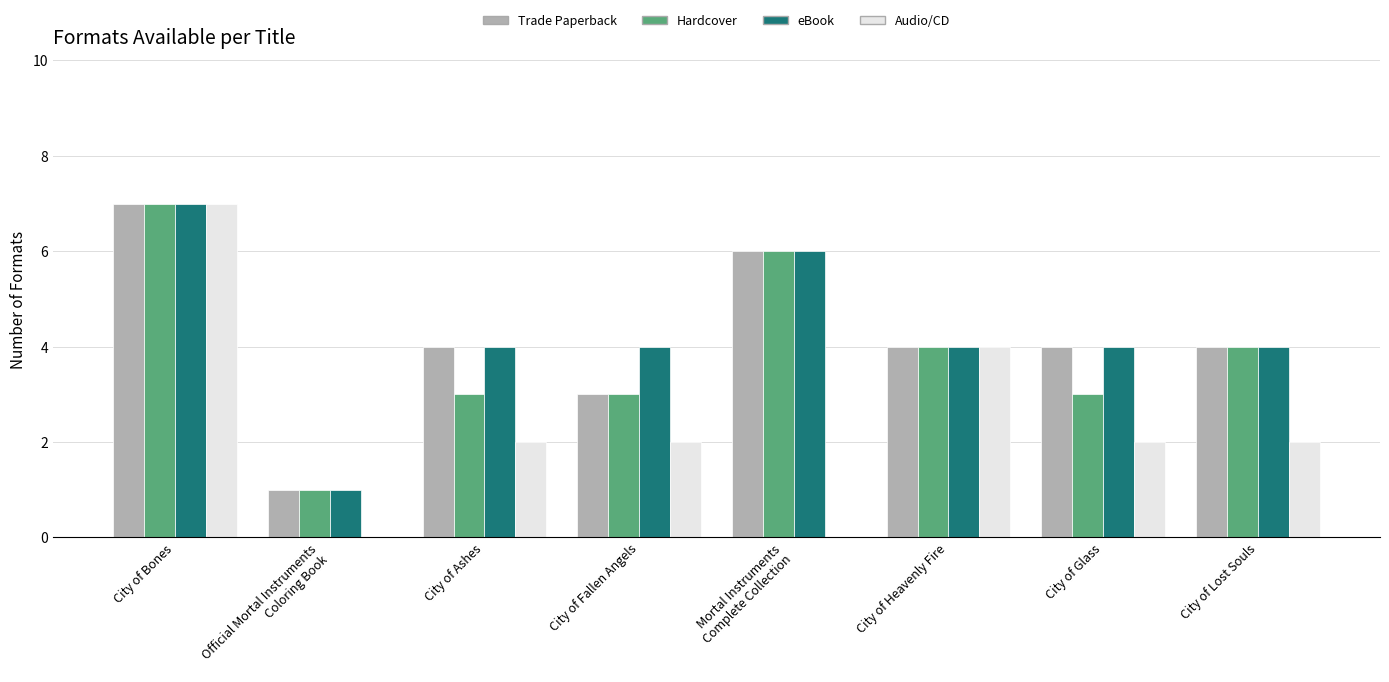

Which series has the largest range (max minus min)?

Audio/CD